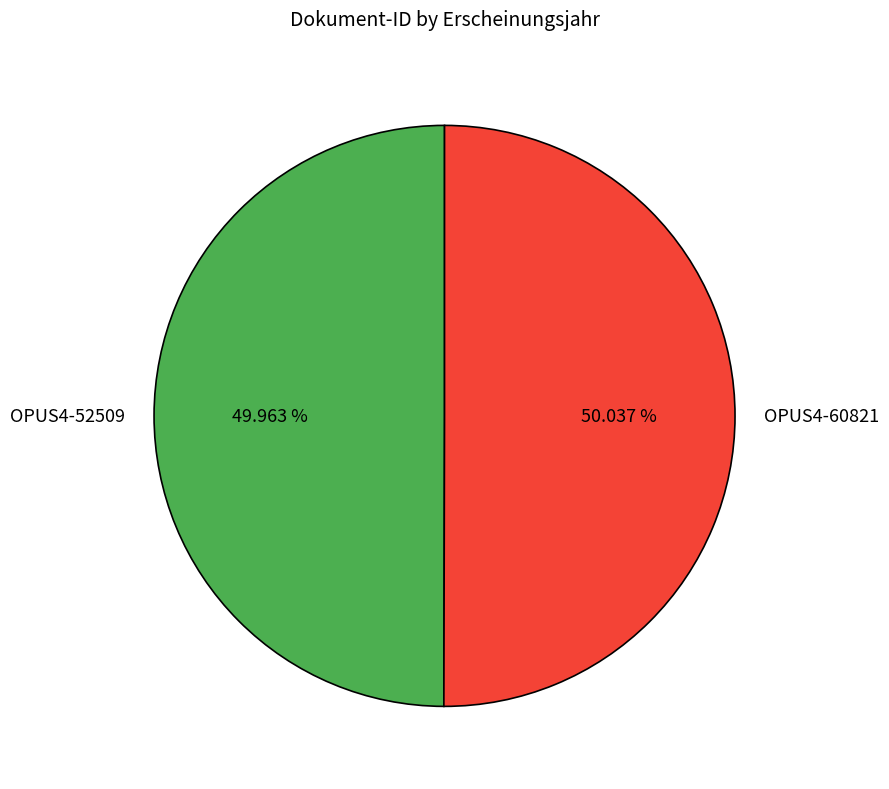

How many slices are in this pie chart?

2